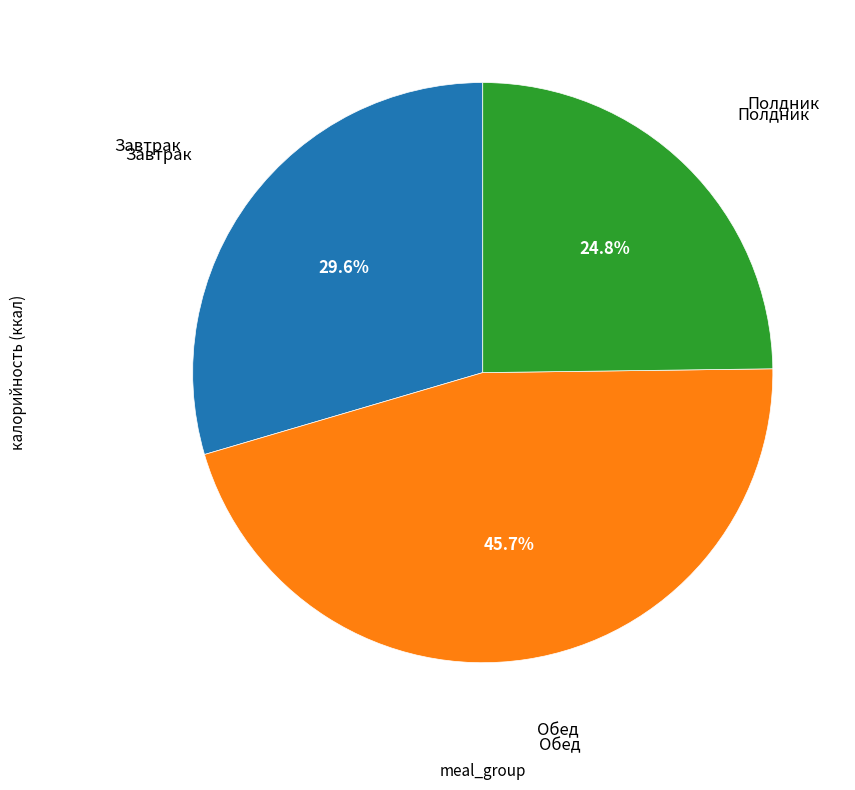

Does any single category account for the majority?

No